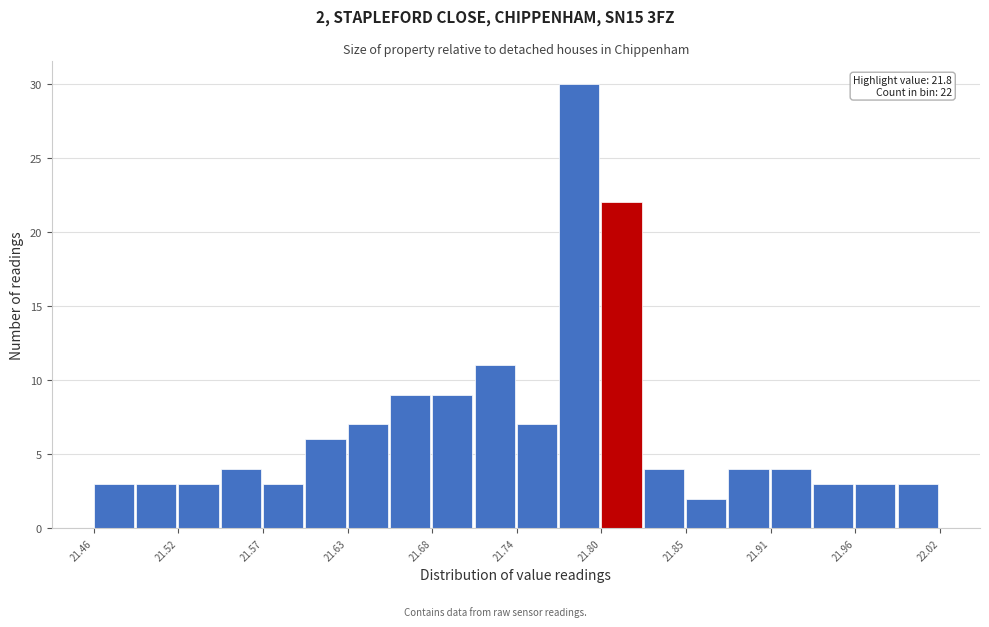

Read against the x-axis, roughly where is the centre of the tallest bar?

21.78